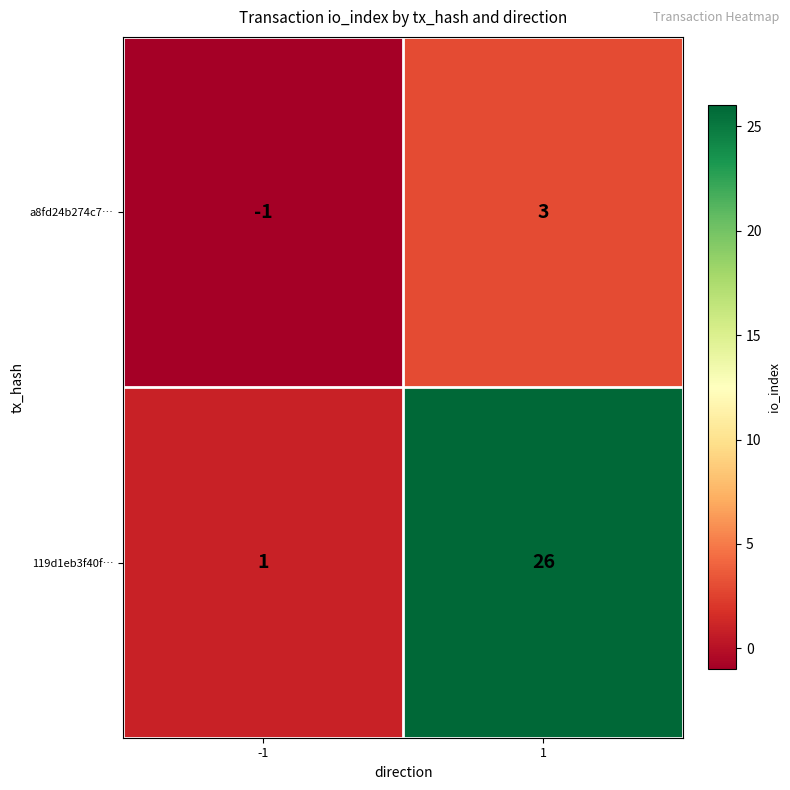

Count the number of data series in this chart.

2